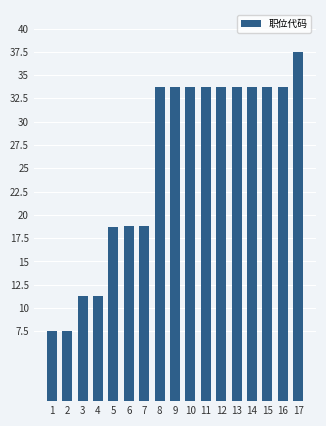

What is the change in value from 7 to 14?

+15.0